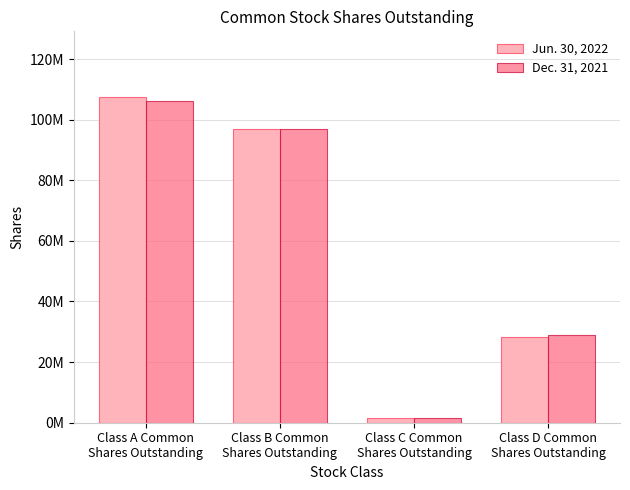

What is the label of the 3rd bar from the left?

Class C Common
Shares Outstanding